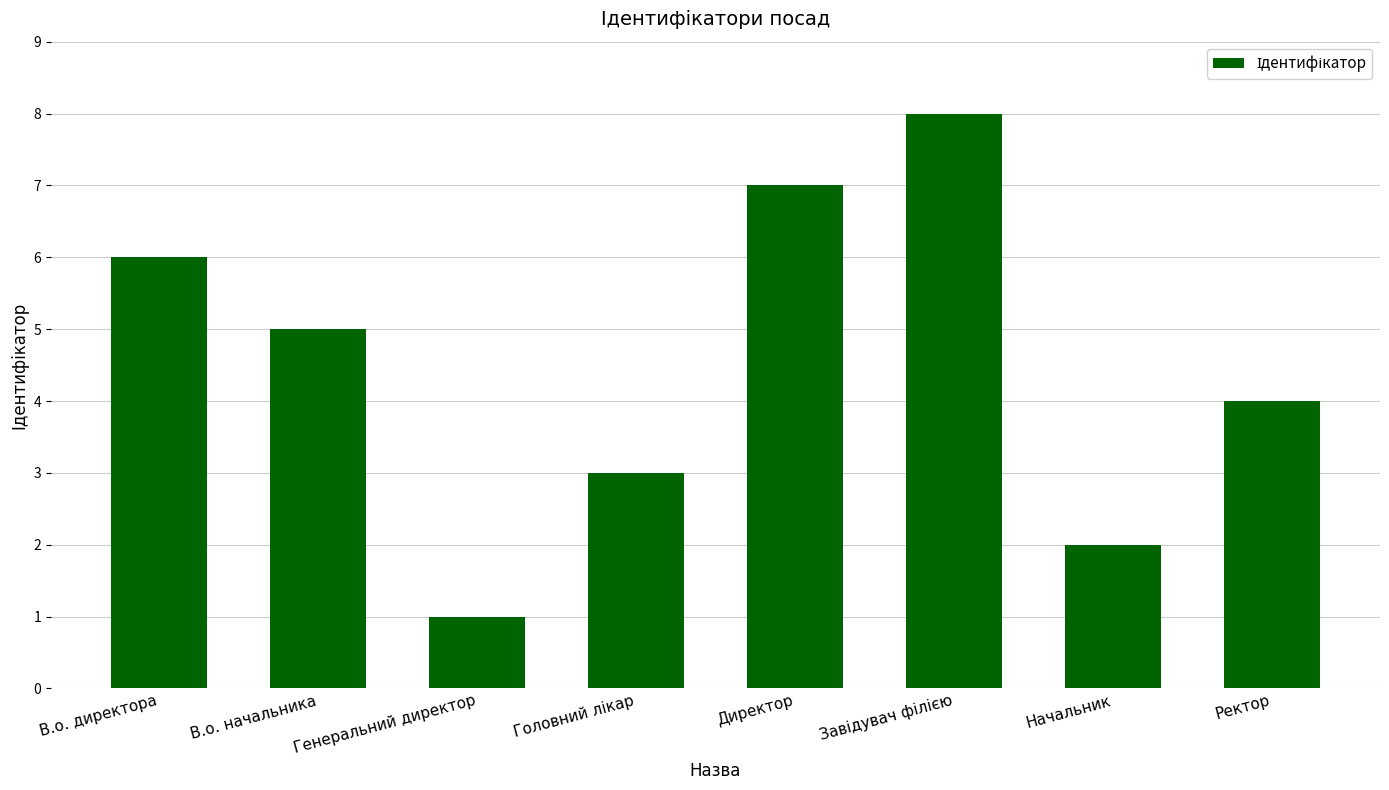

How many data points does each series have?

8